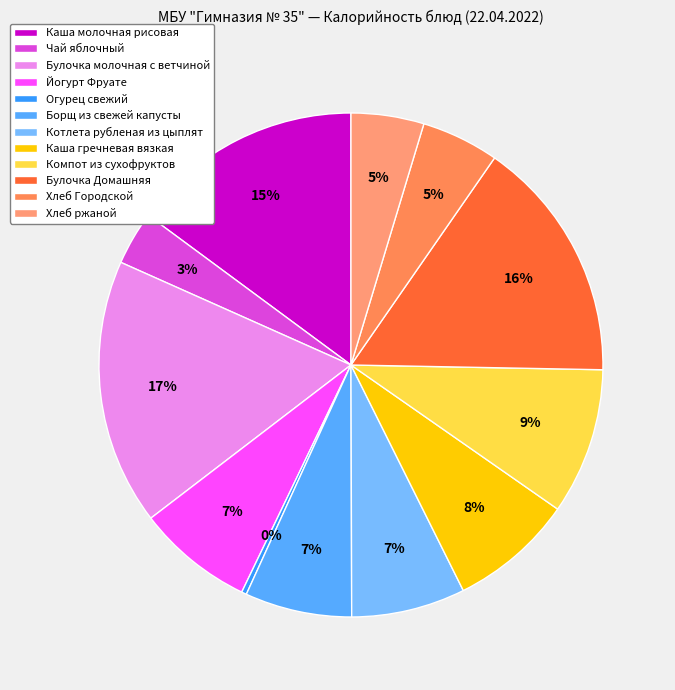

Which slice is the smallest?

Огурец свежий